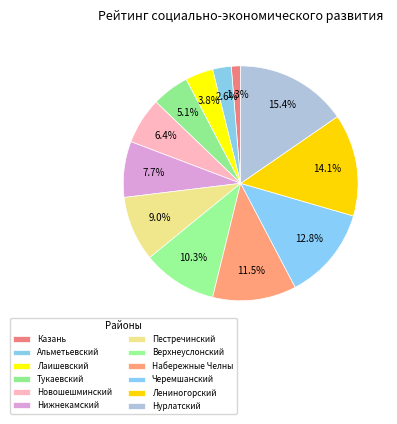

Combined, what portion of the pie is Альметьевский and Казань?

3.8%